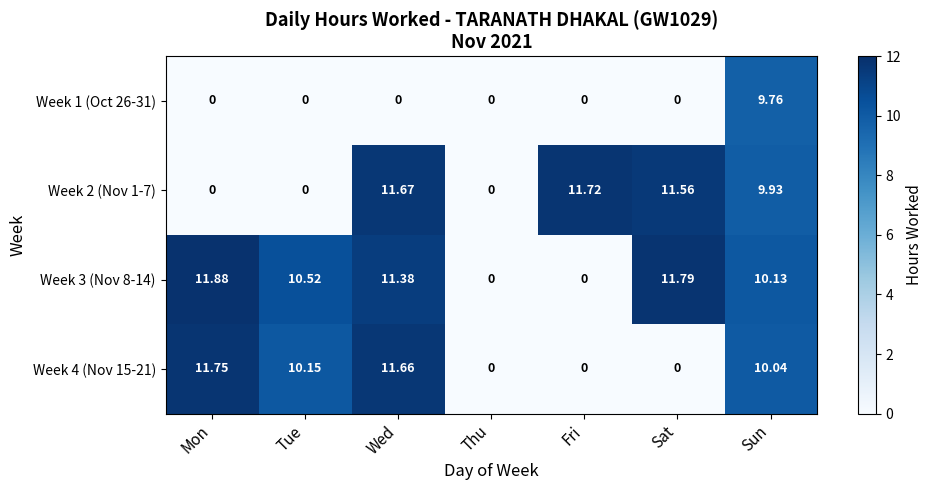

Between Thu and Fri, which series saw the biggest shift?

Week 2 (Nov 1-7)